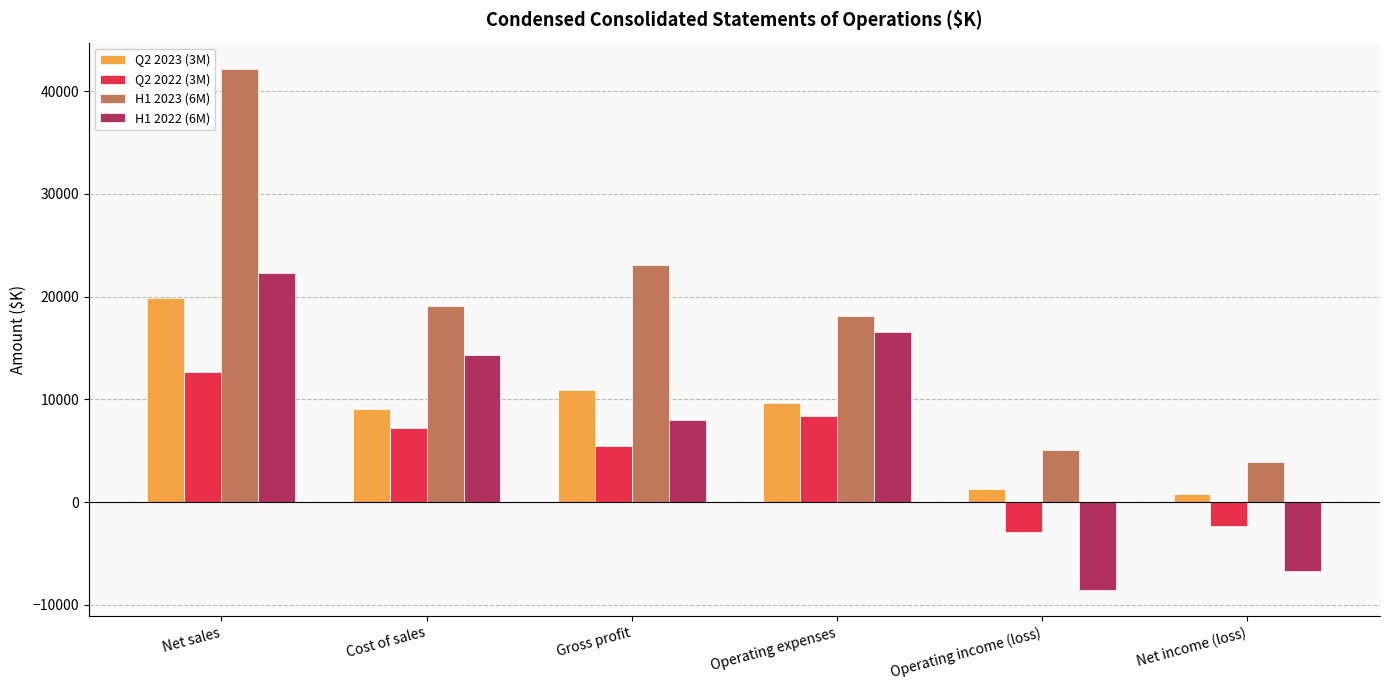

What is the total value across all series at Net income (loss)?

-4431